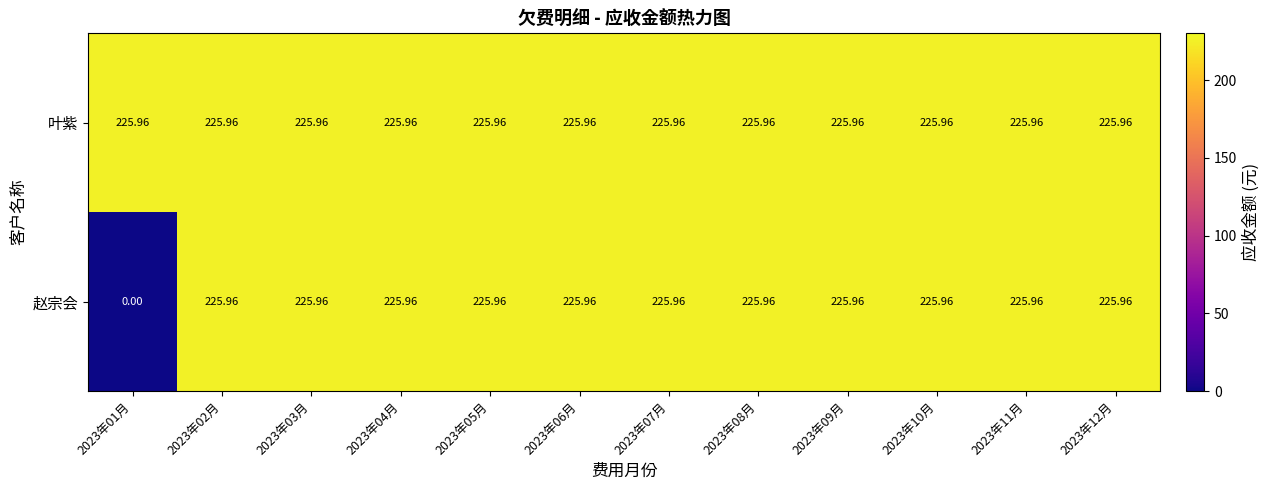

Which series has the largest total across all categories?

叶紫